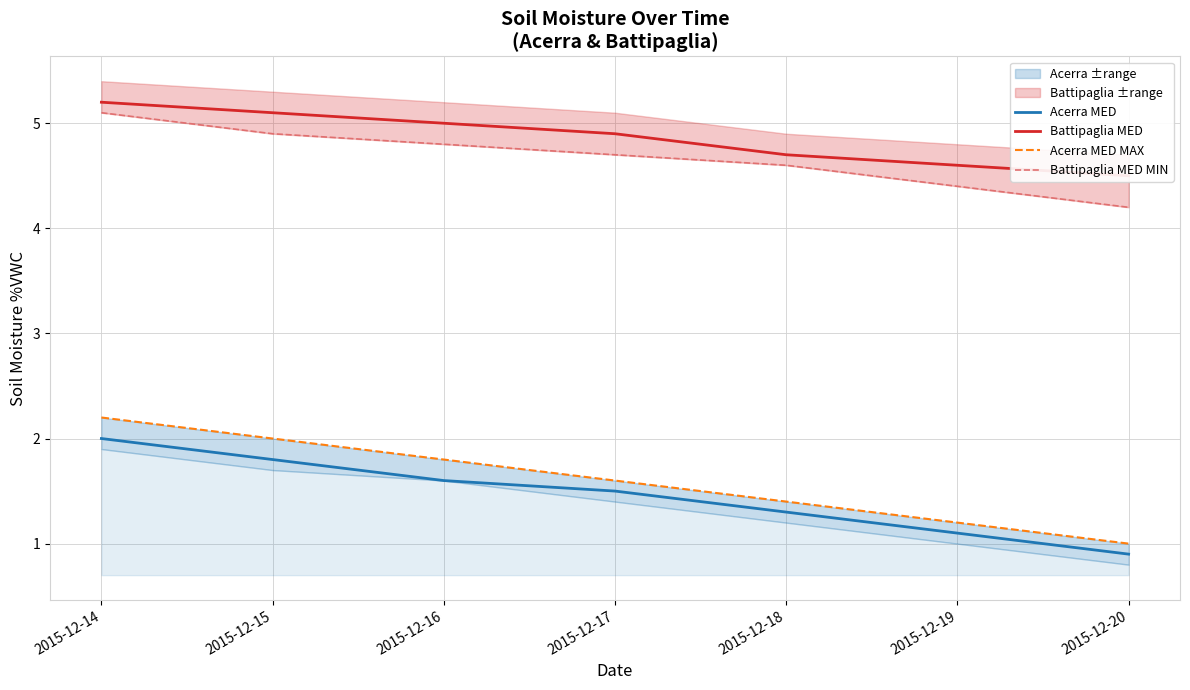

Reading left to right, extract all data points from this chart.

Acerra MED: 2.0	1.8	1.6	1.5	1.3	1.1	0.9
Battipaglia MED: 5.2	5.1	5.0	4.9	4.7	4.6	4.5
Acerra MED MAX: 2.2	2.0	1.8	1.6	1.4	1.2	1.0
Battipaglia MED MIN: 5.1	4.9	4.8	4.7	4.6	4.4	4.2